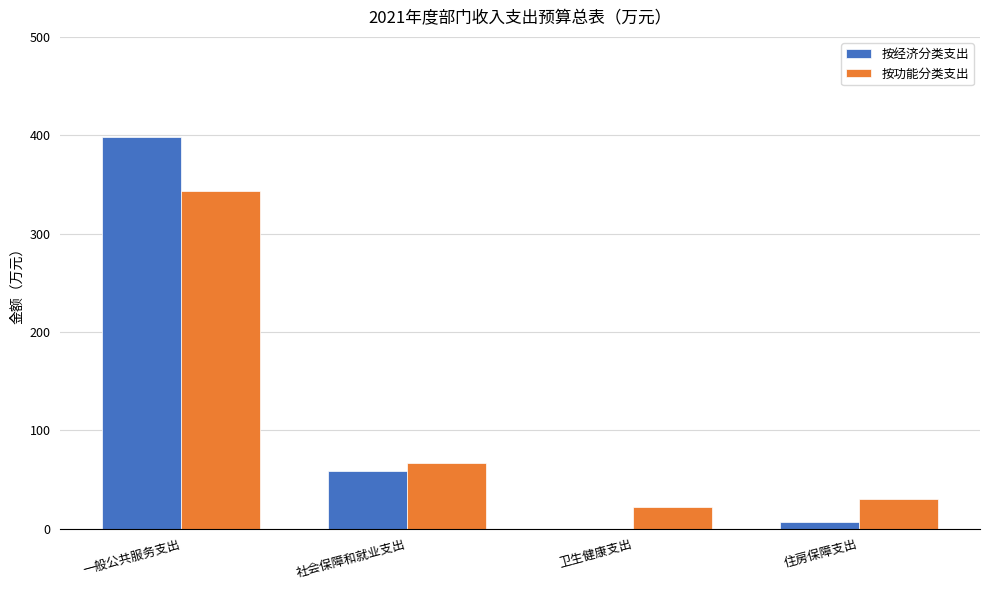

Count the number of categories in the chart.

4